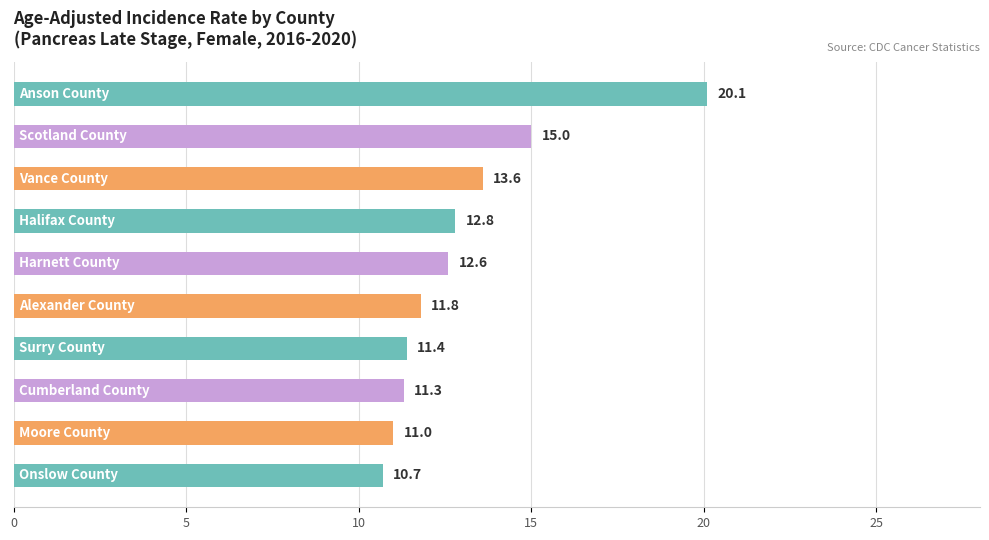

What is the value of the 5th bar from the top?

12.6